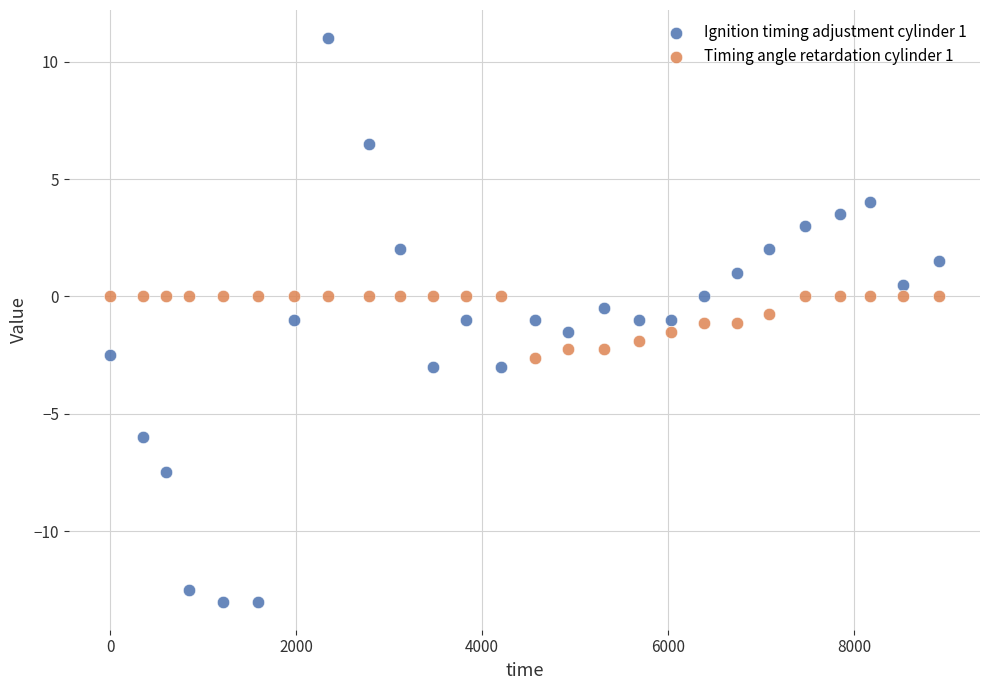

Across all data points, what is the range of X values (max minus min)?

8907.0